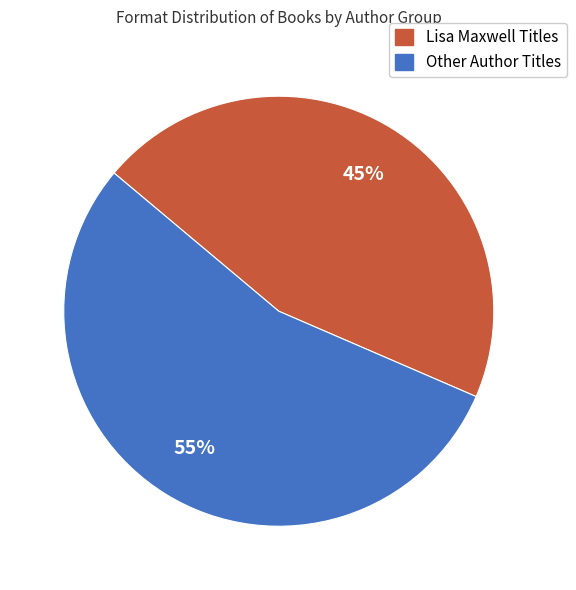

Is there a majority slice in this chart?

Yes